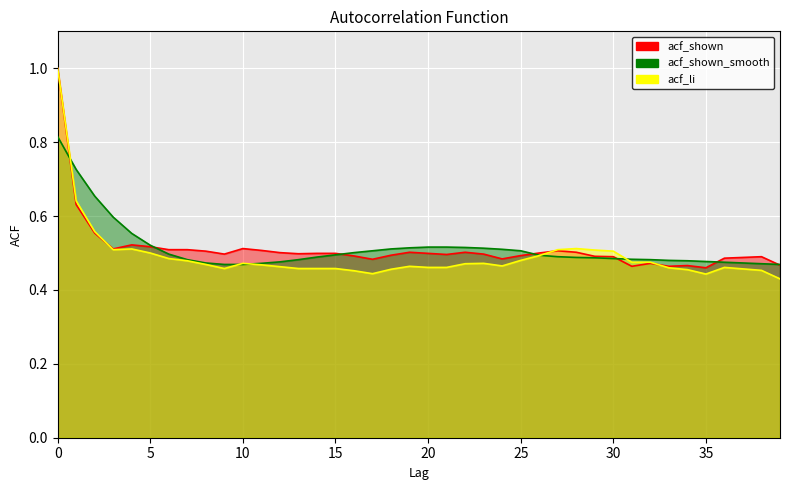

What is the sum of the acf_li values at 28 and 7?

1.0